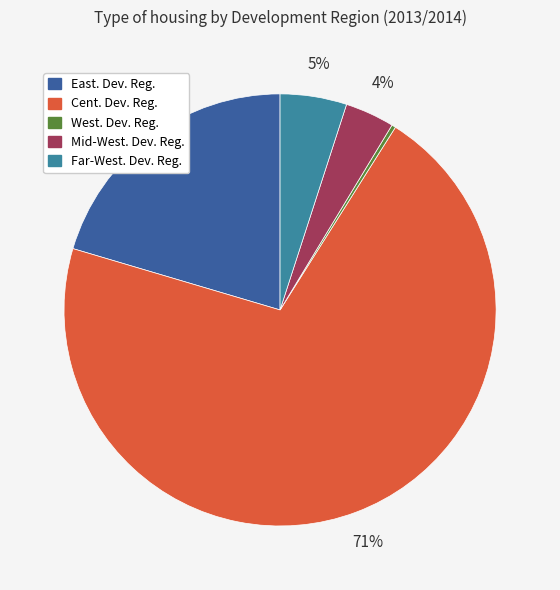

Combined, do East. Dev. Reg. and Mid-West. Dev. Reg. account for over 50%?

No